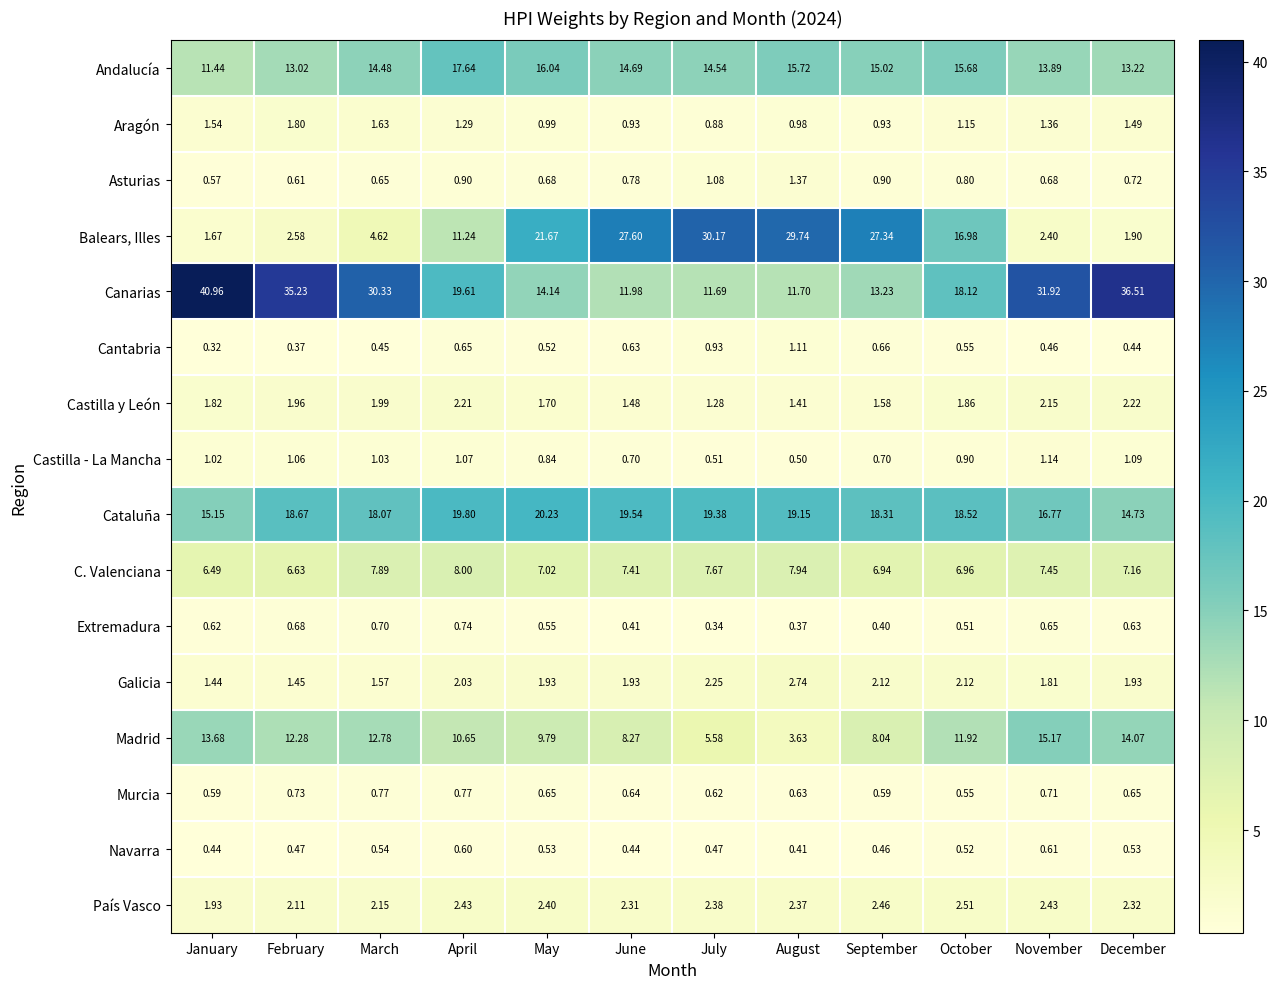

At November, list the series in order from smallest to largest.

Cantabria, Navarra, Extremadura, Asturias, Murcia, Castilla - La Mancha, Aragón, Galicia, Castilla y León, Balears, Illes, País Vasco, C. Valenciana, Andalucía, Madrid, Cataluña, Canarias